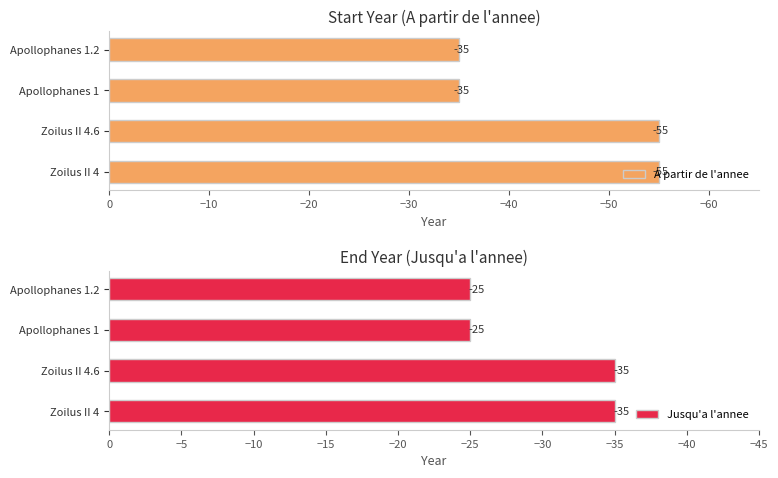

Is it true that Jusqu'a l'annee equals -35 at Zoilus II 4.6?

True